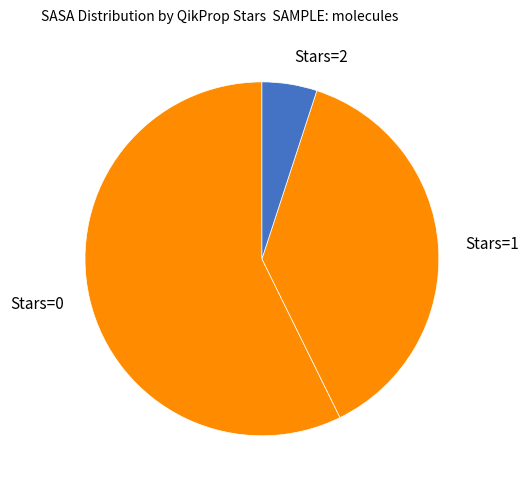

True or false: Stars=2 accounts for 1% of the total.

False